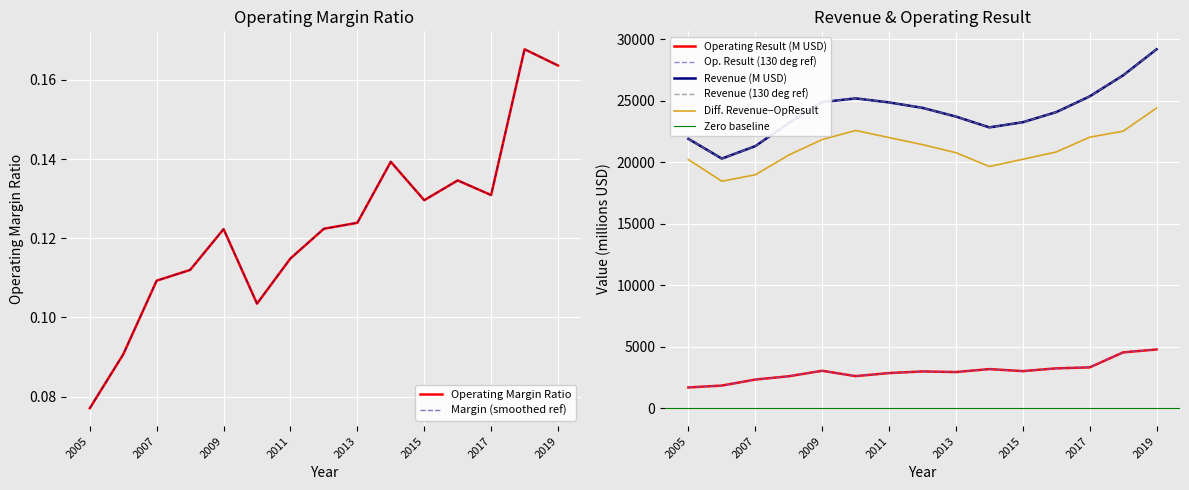

How many interior local peaks does the Revenue (B) series have?

1